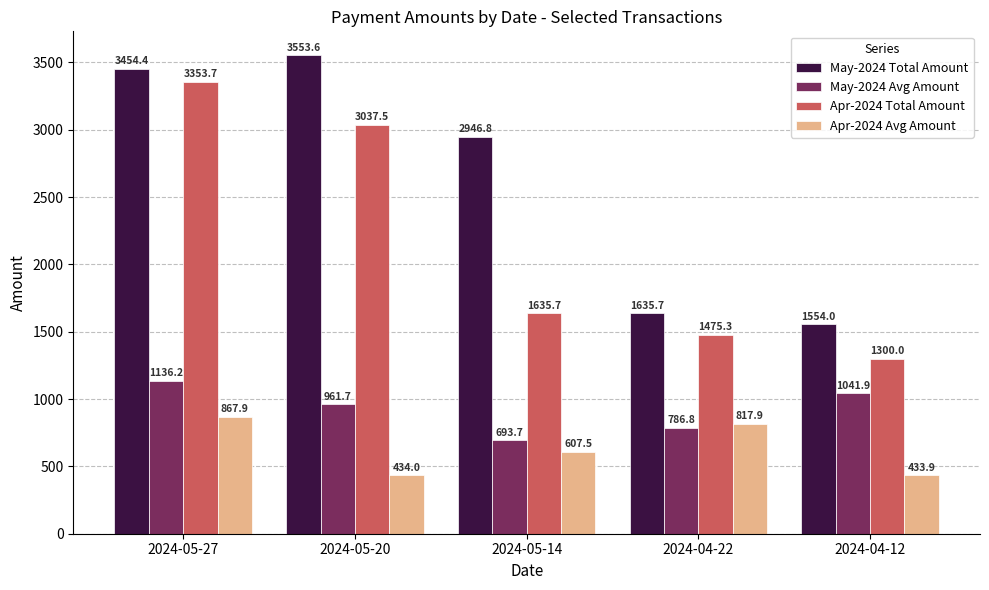

At which category is the sum across all series the highest?

2024-05-27